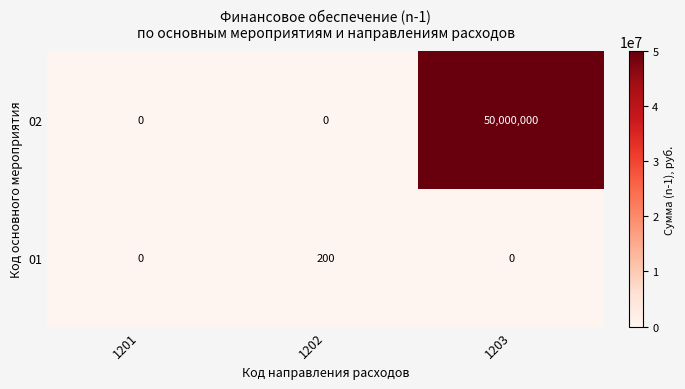

What is the maximum value shown in the chart?

50000000